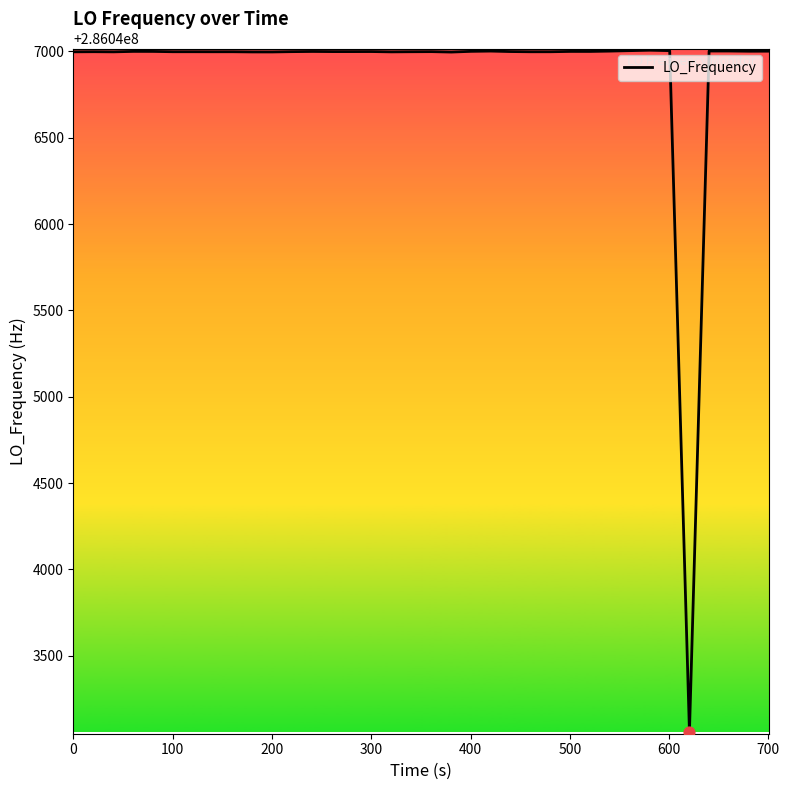

What is the difference between the maximum and minimum values?

3946.7